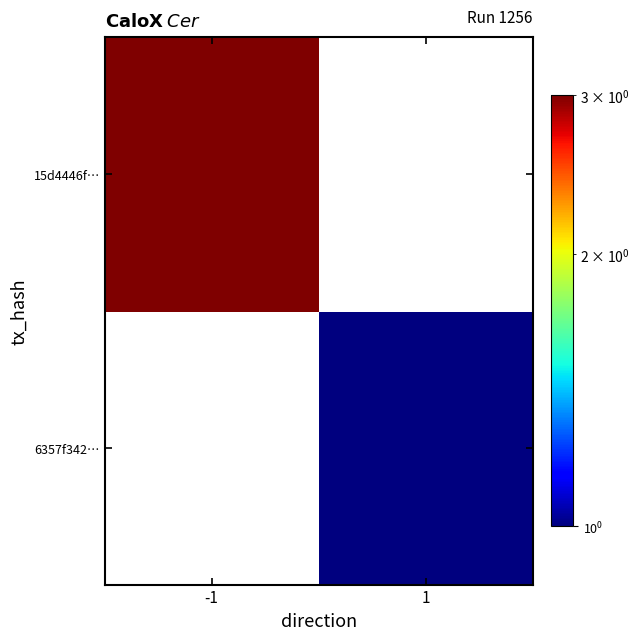

What is the maximum value shown in the chart?

3